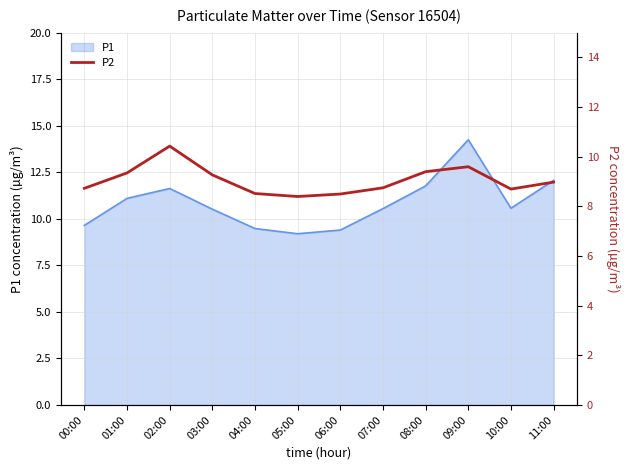

What is the label of the 5th point from the right?

07:00